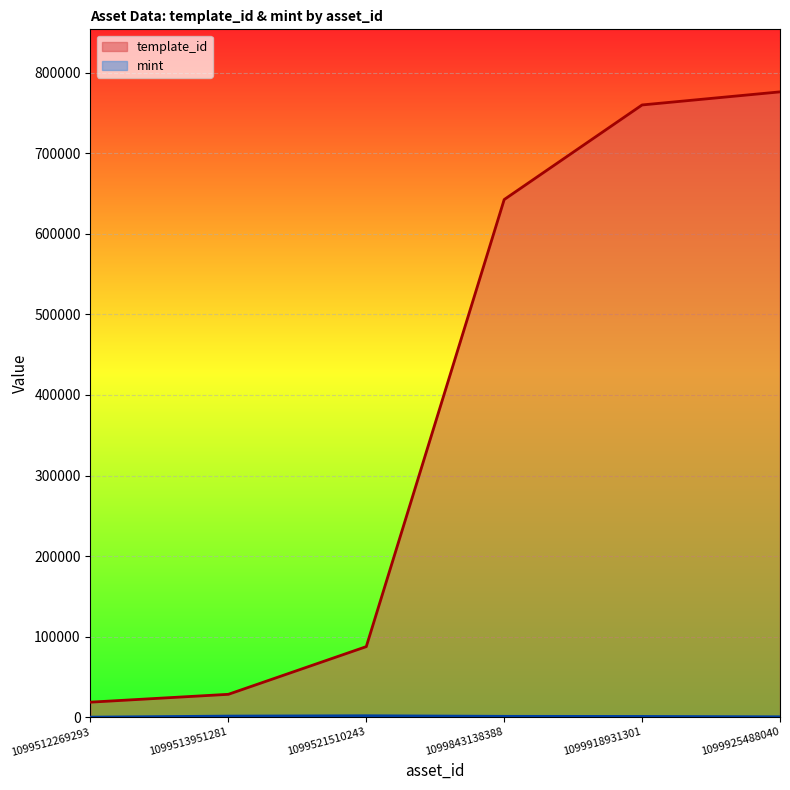

True or false: template_id and mint intersect in this chart.

False